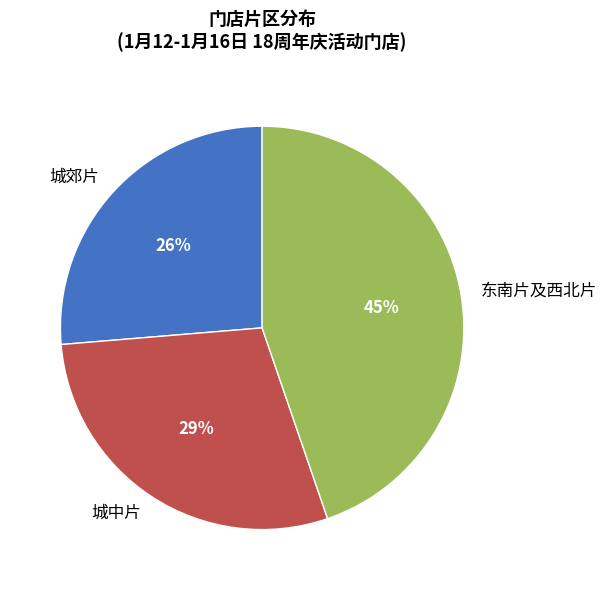

To the nearest percent, what is the combined percentage of 东南片及西北片 and 城郊片?

71%